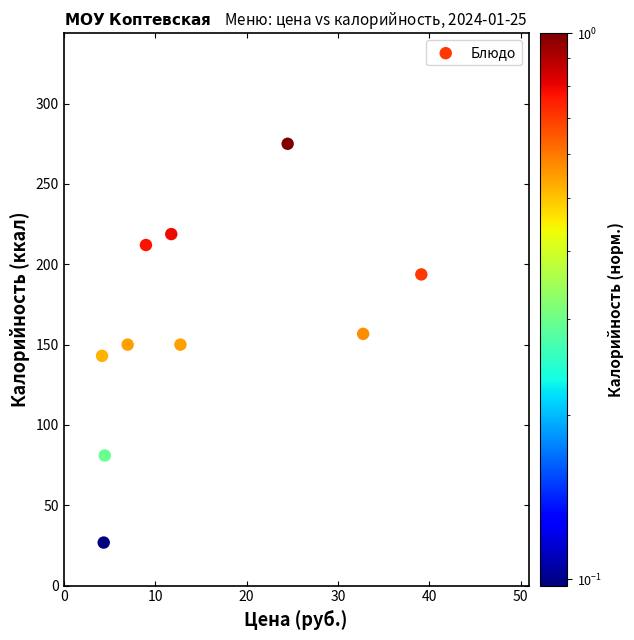

What is the average X value?

15.0